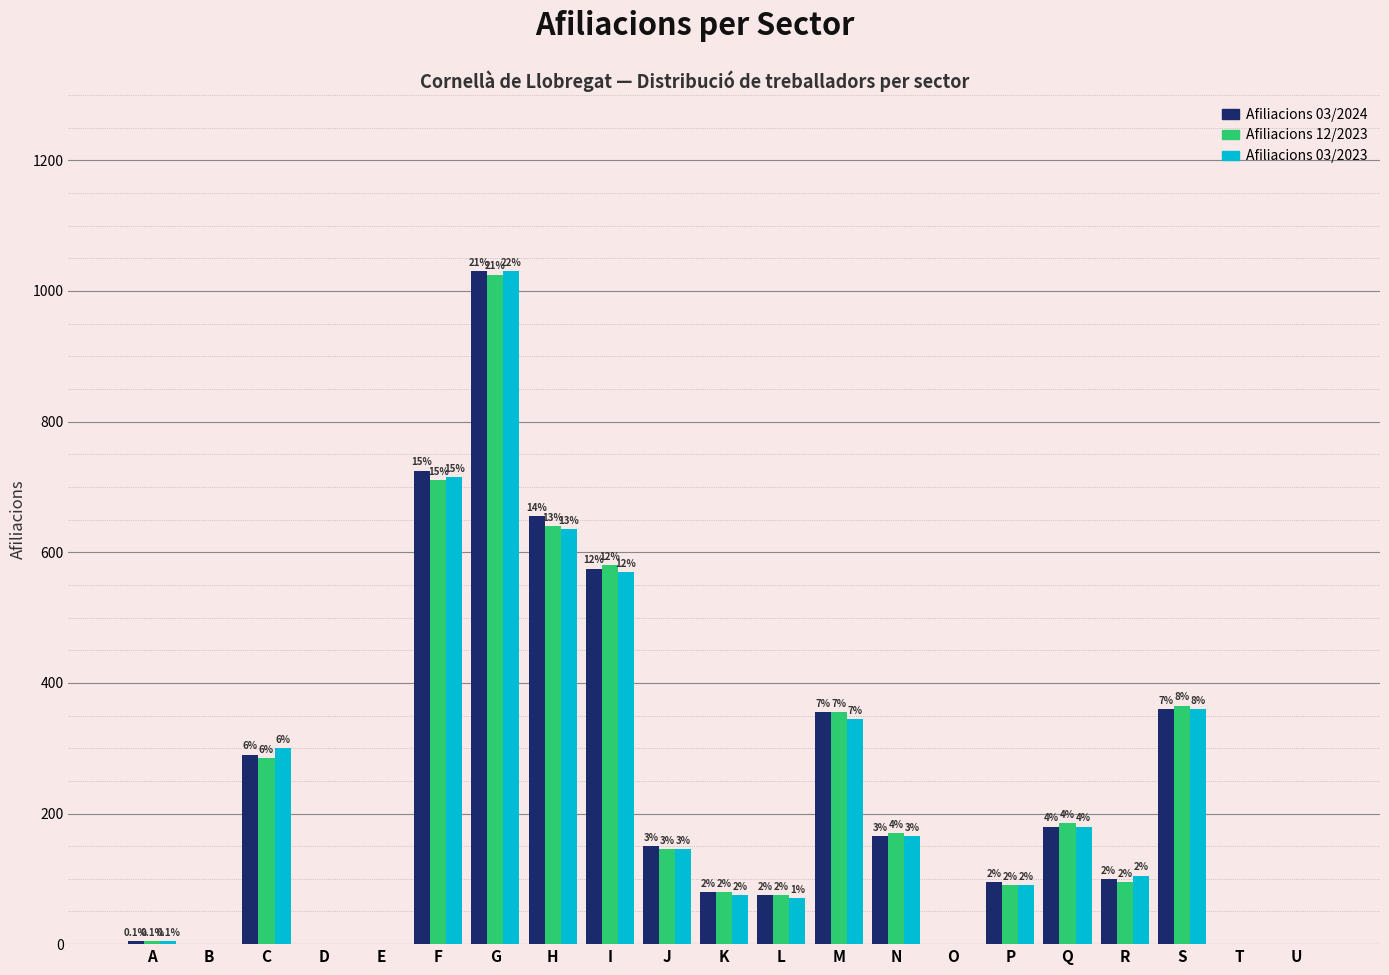

Are the bars grouped side by side (vs. stacked)?

Yes